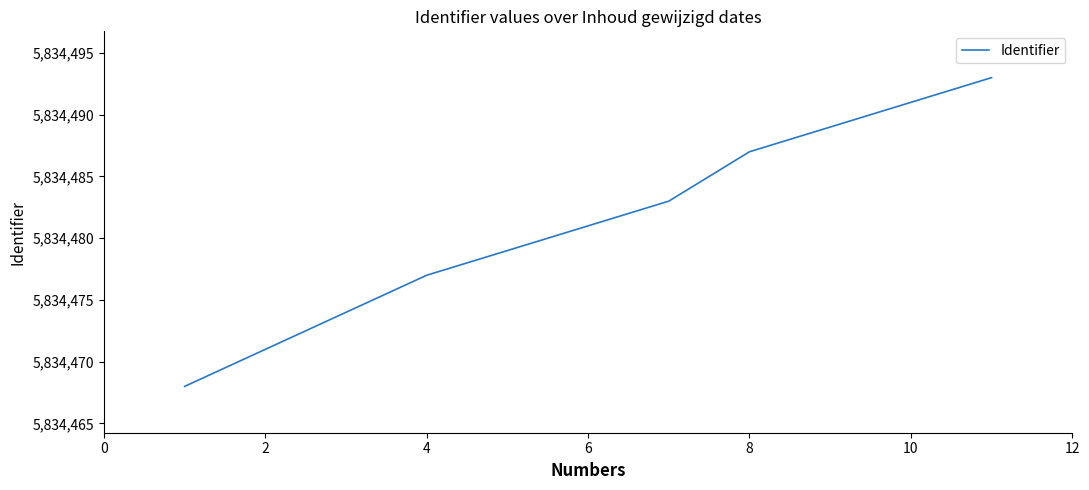

What is the greatest value displayed?

5834493